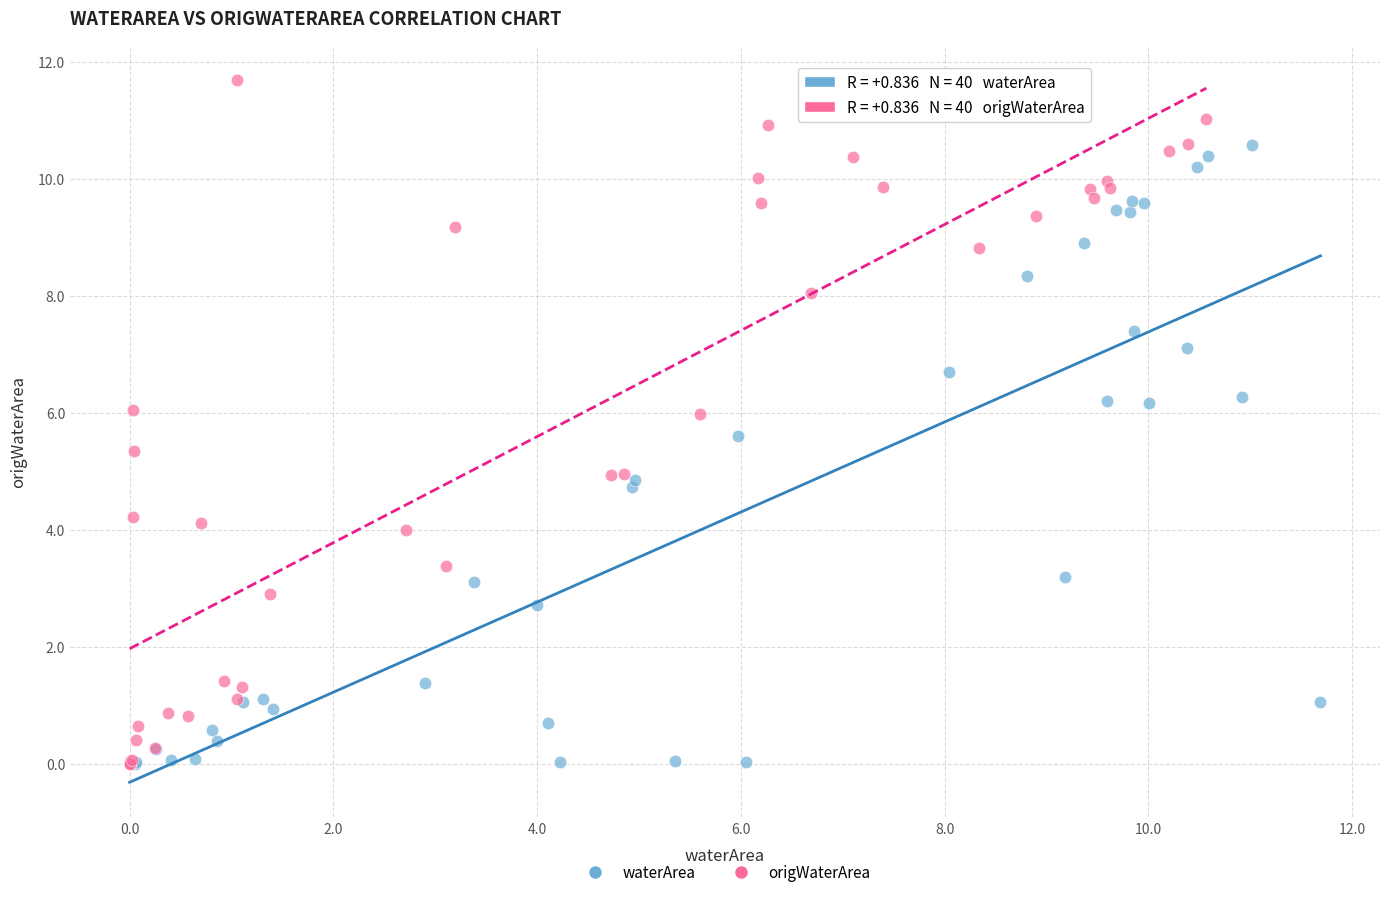

Which series has the widest spread of Y values?

origWaterArea